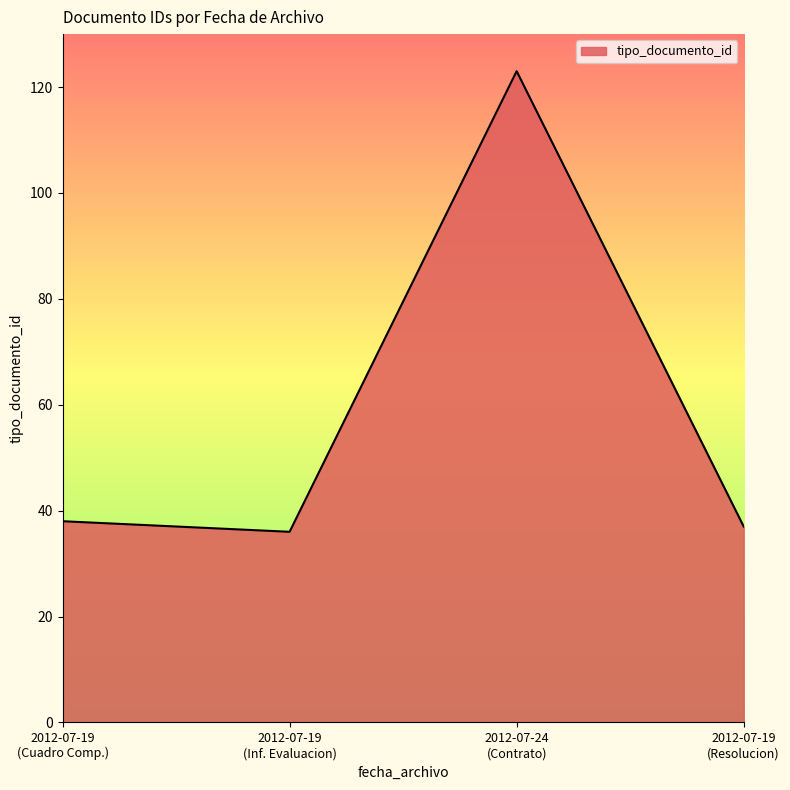

What is the smallest value displayed?

36